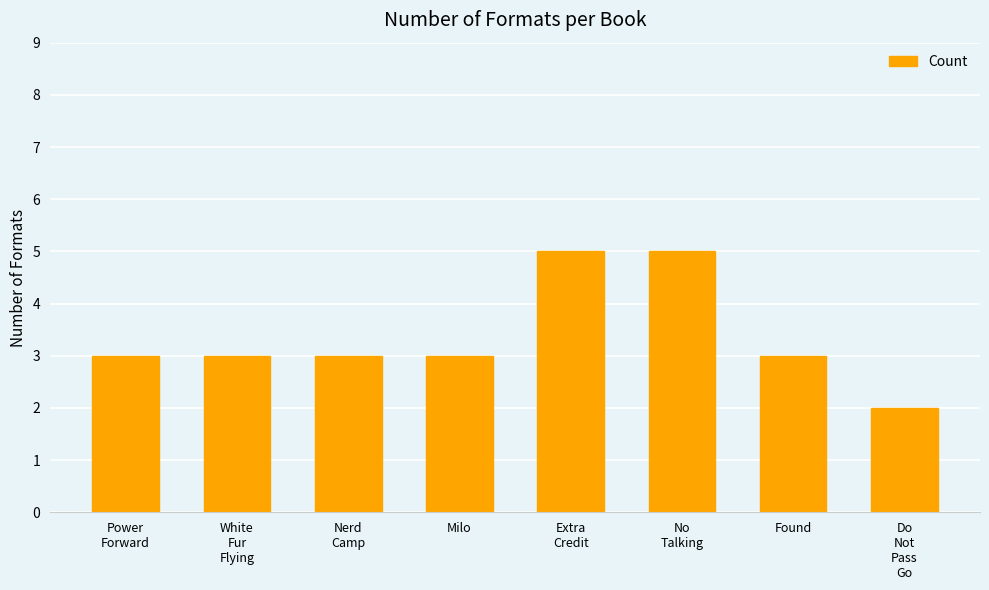

How many bars are there in total?

8